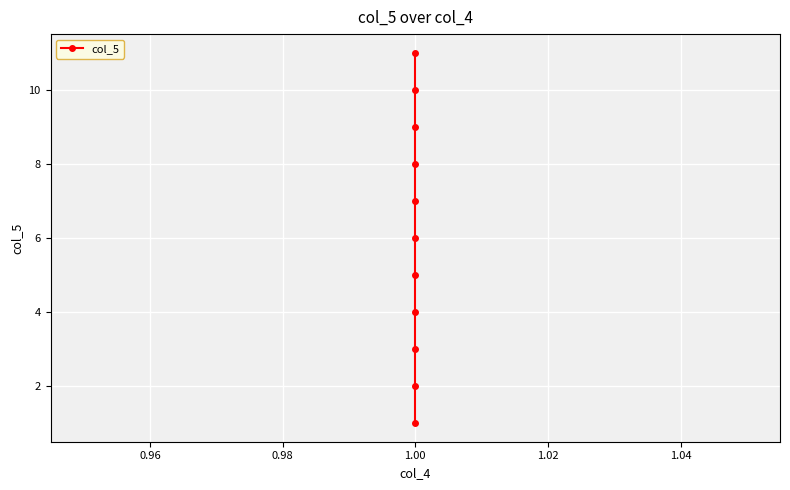

The value at 1.00 is 2. True or false?

False